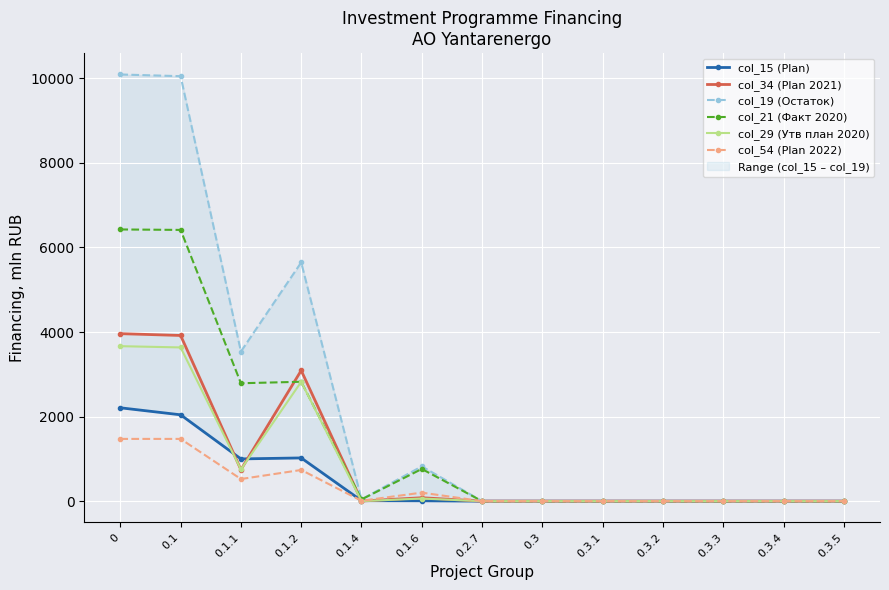

How many lines are shown in the chart?

6